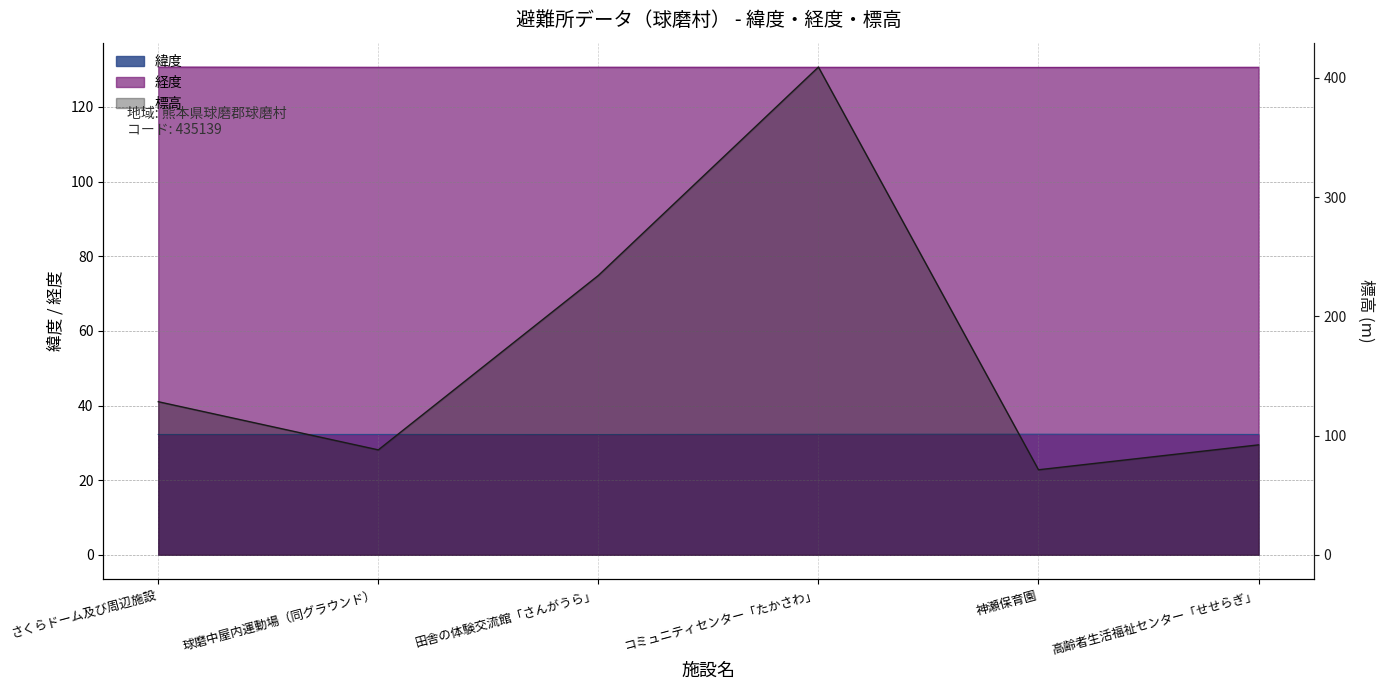

True or false: 経度 has more than 1 points higher than both neighbors.

False